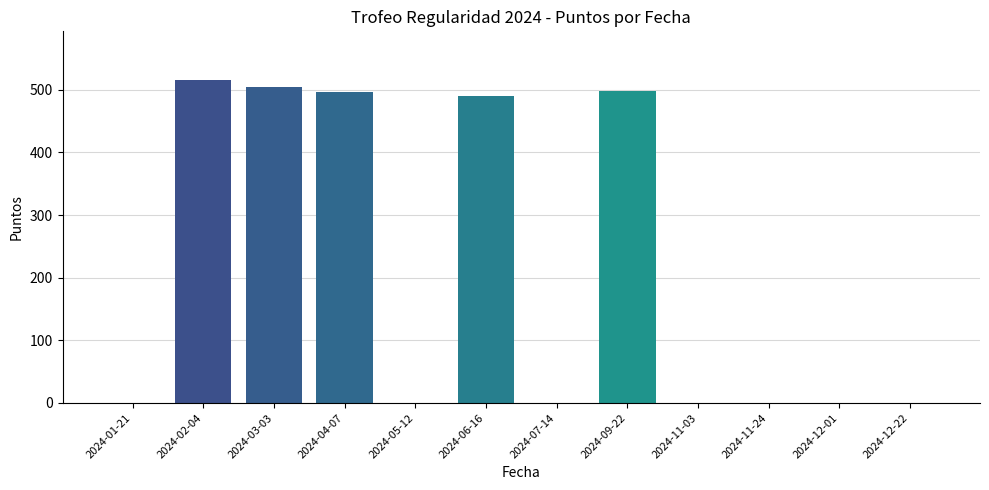

What is the sum of the values at 2024-04-07 and 2024-12-01?

496